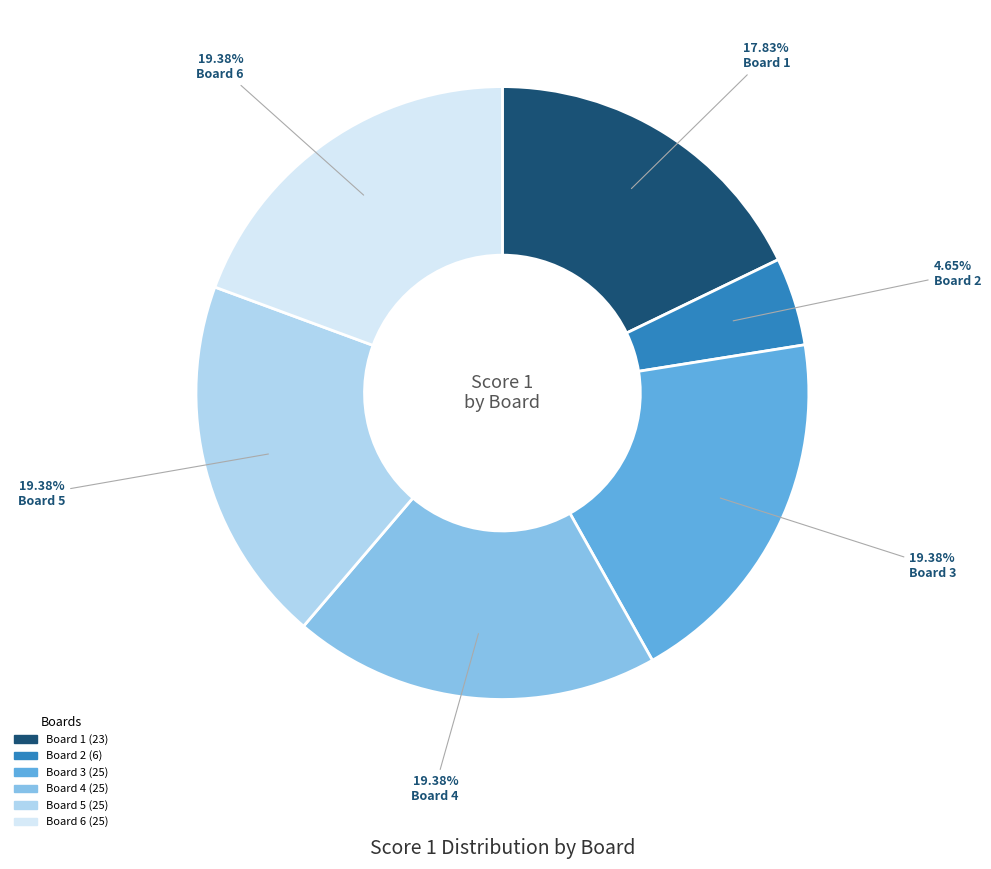

To the nearest percent, what is the average slice percentage?

17%